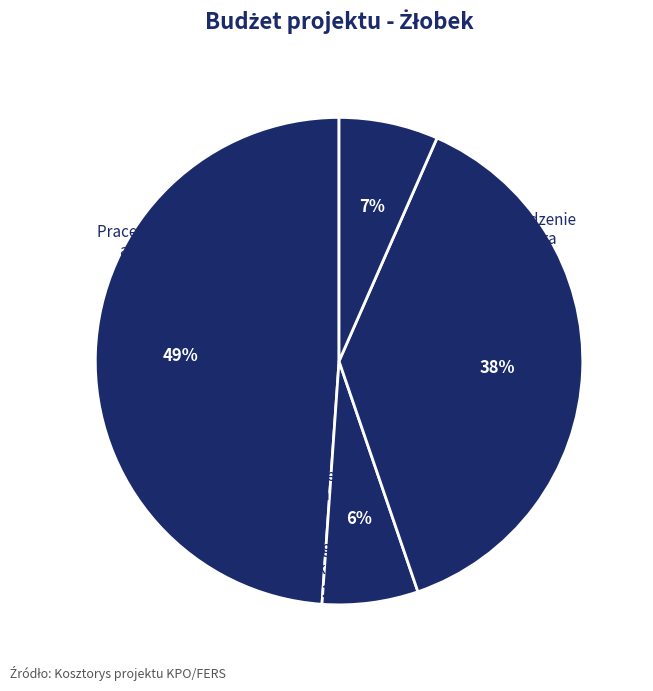

Which slice is the smallest?

Wynagrodzenie Dyrektora